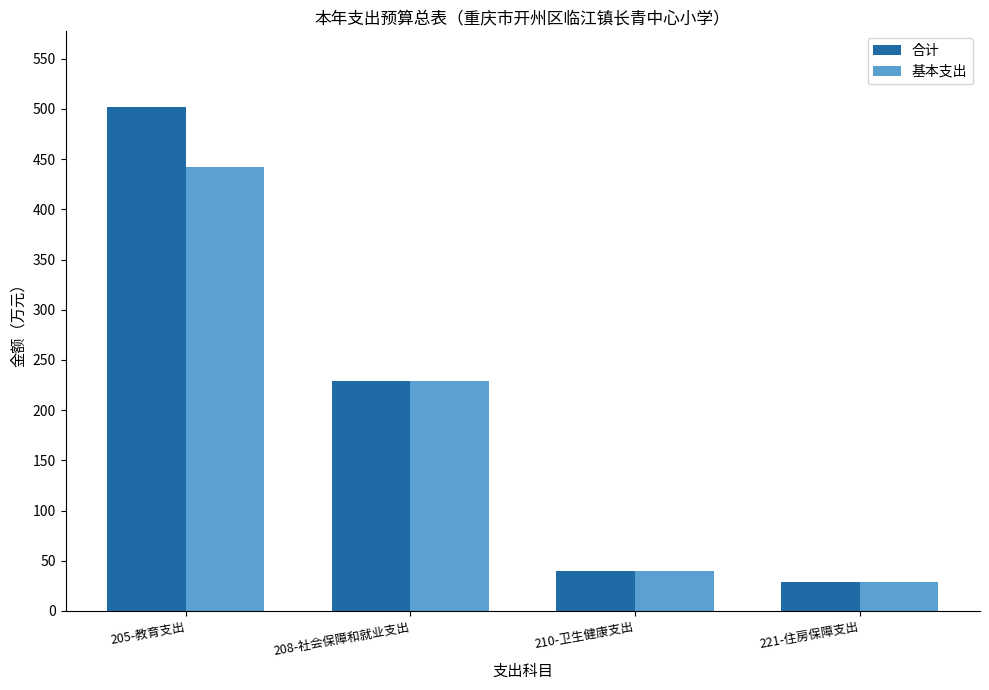

At how many categories does at least one series exceed 248?

1